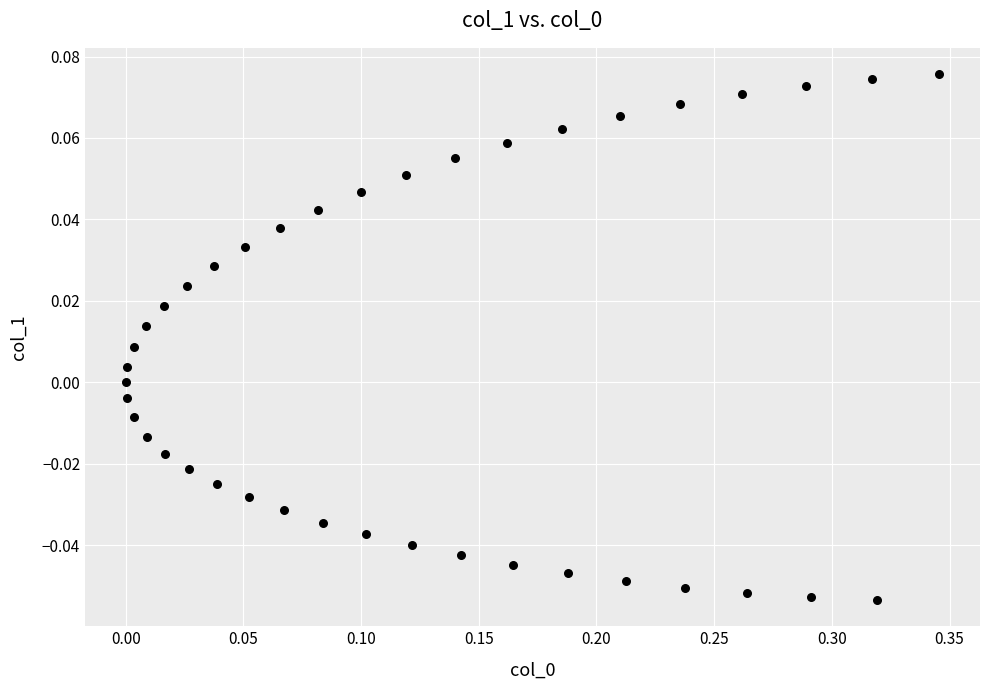

What is the range of X values (max minus min)?

0.3